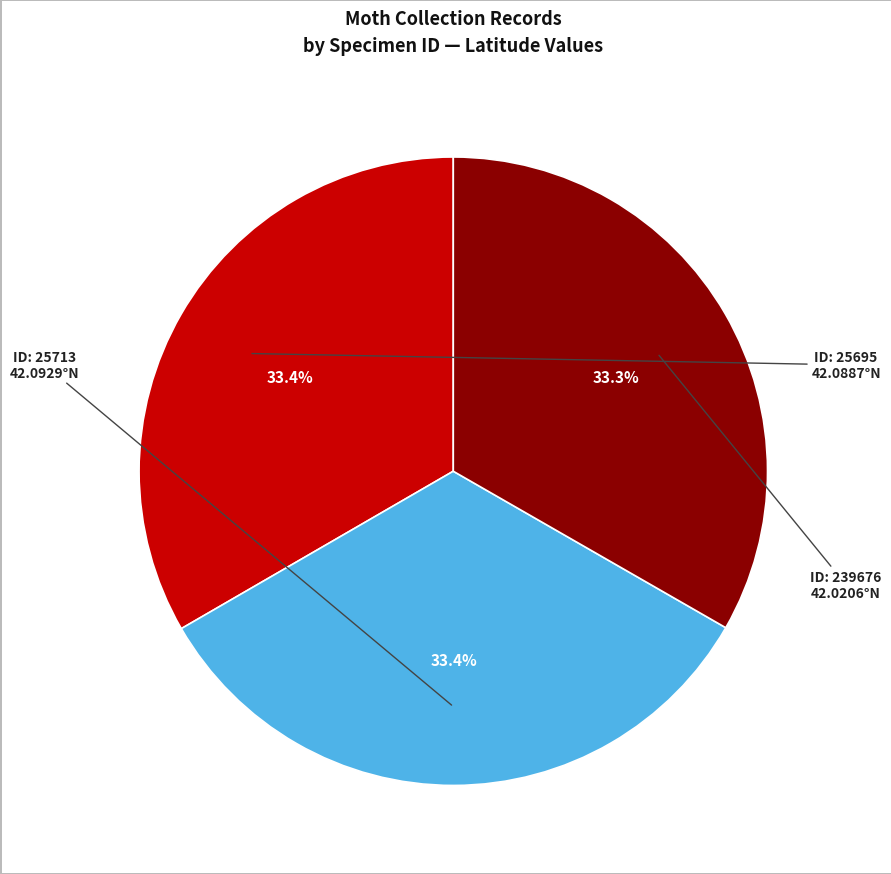

Is there a majority slice in this chart?

No